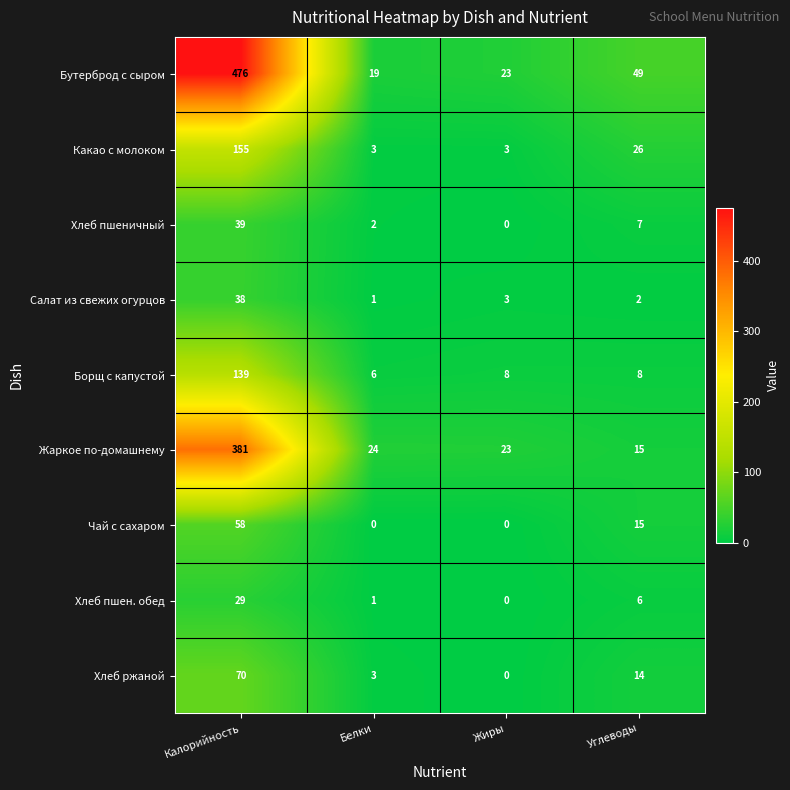

How many series are shown in this chart?

9